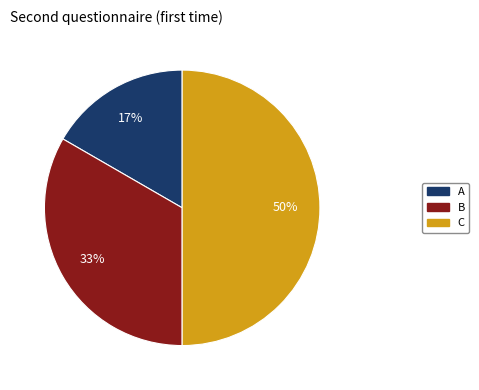

How many segments does this pie chart have?

3